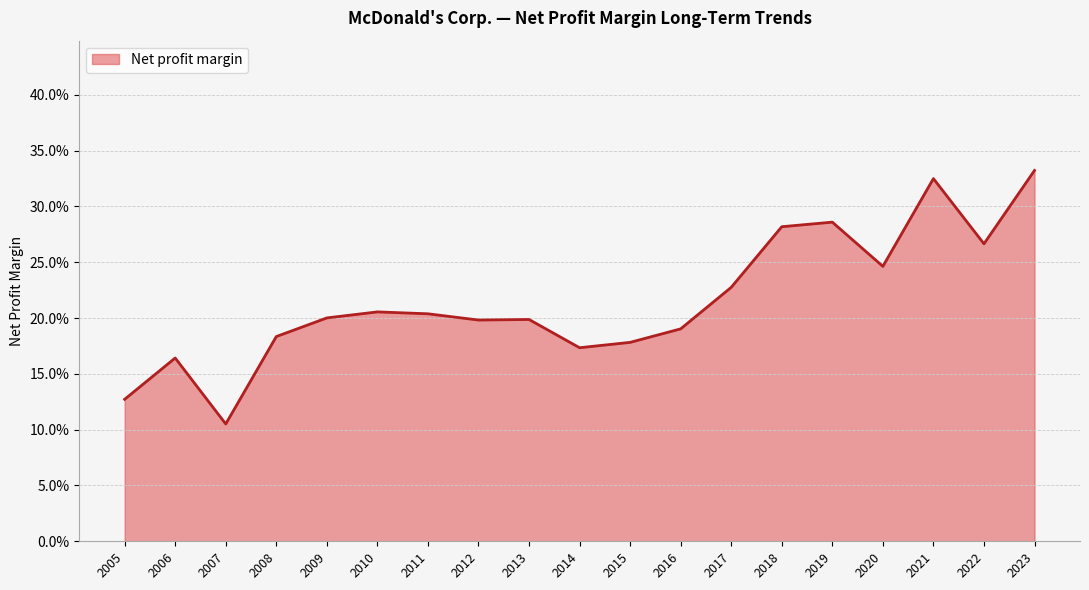

Does the chart display data point markers on the line(s)?

No